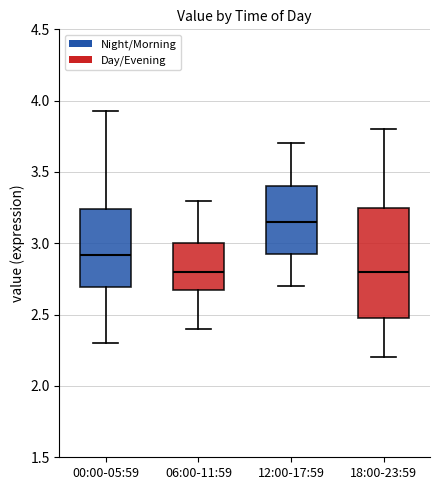

Reading left to right, read every box against the y-axis: the position of its median line, the range the box covers, and the ends of its whiskers. The values are not printed on the chart, so give them approximately, as read against the axis.

00:00-05:59: median 2.90, box 2.70 to 3.25, whiskers 2.30 to 3.95
06:00-11:59: median 2.80, box 2.70 to 3.00, whiskers 2.40 to 3.30
12:00-17:59: median 3.15, box 2.90 to 3.40, whiskers 2.70 to 3.70
18:00-23:59: median 2.80, box 2.50 to 3.25, whiskers 2.20 to 3.80